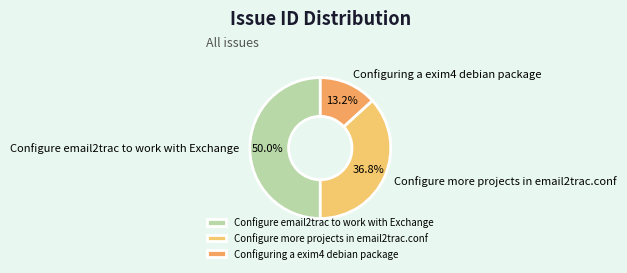

Between Configuring a exim4 debian package and Configure email2trac to work with Exchange, which is larger?

Configure email2trac to work with Exchange